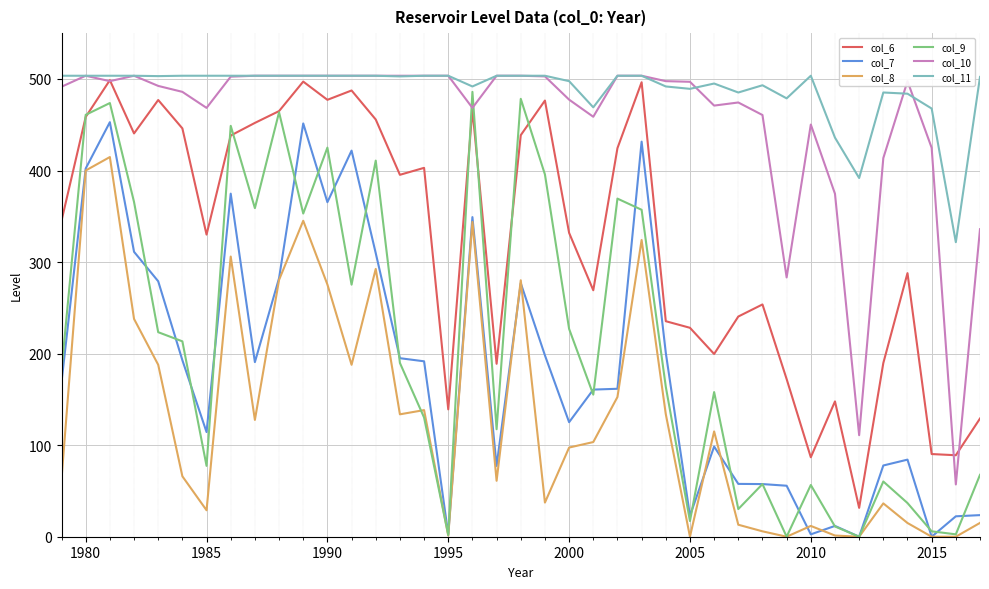

True or false: col_10 and col_9 intersect in this chart.

True